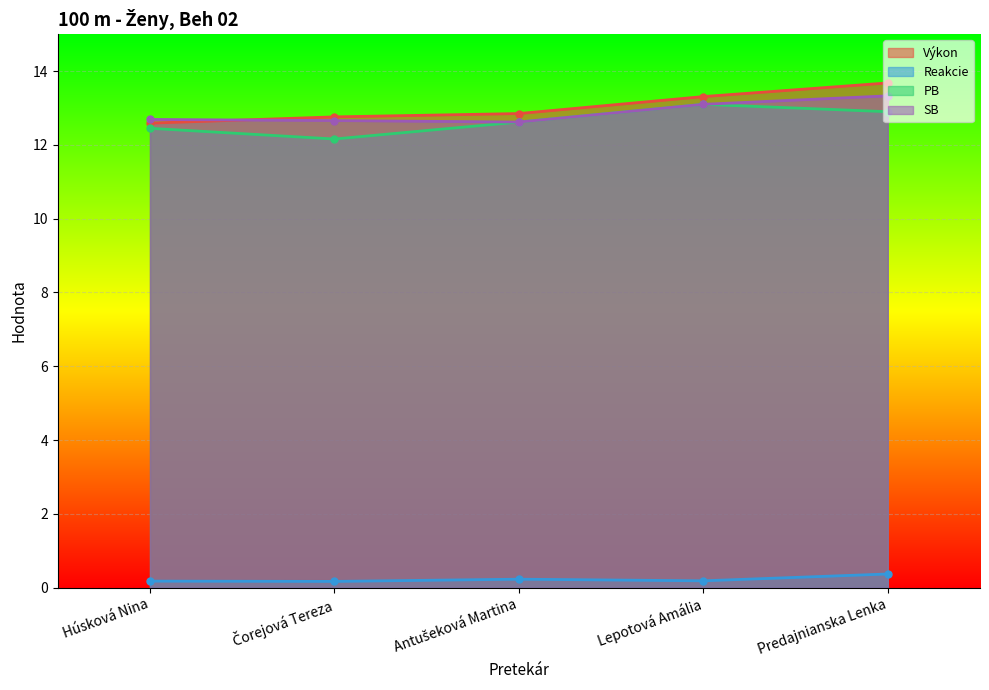

What is the label of the 2nd point from the right?

Lepotová Amália